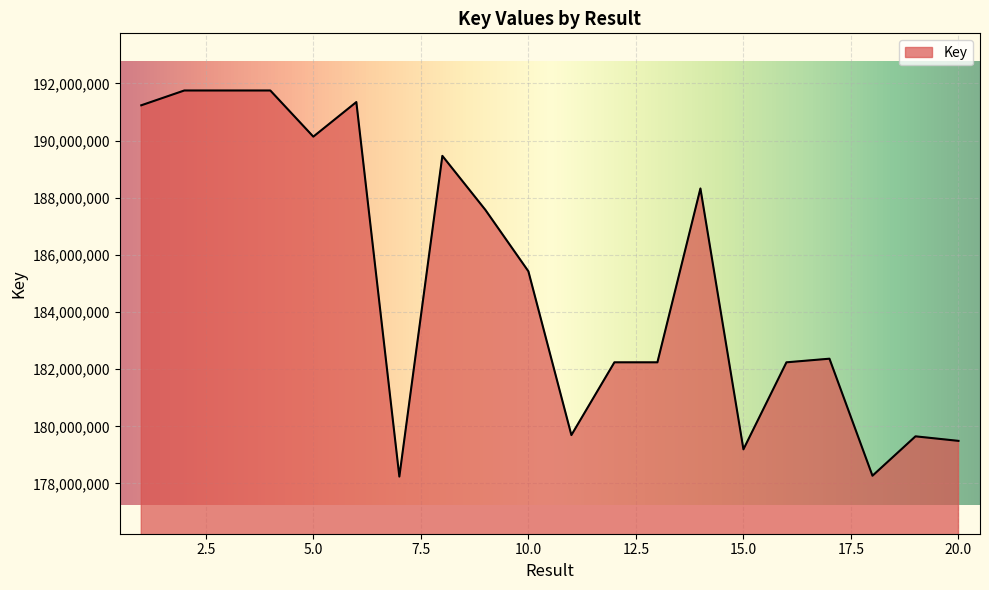

What is the greatest value displayed?

191750811